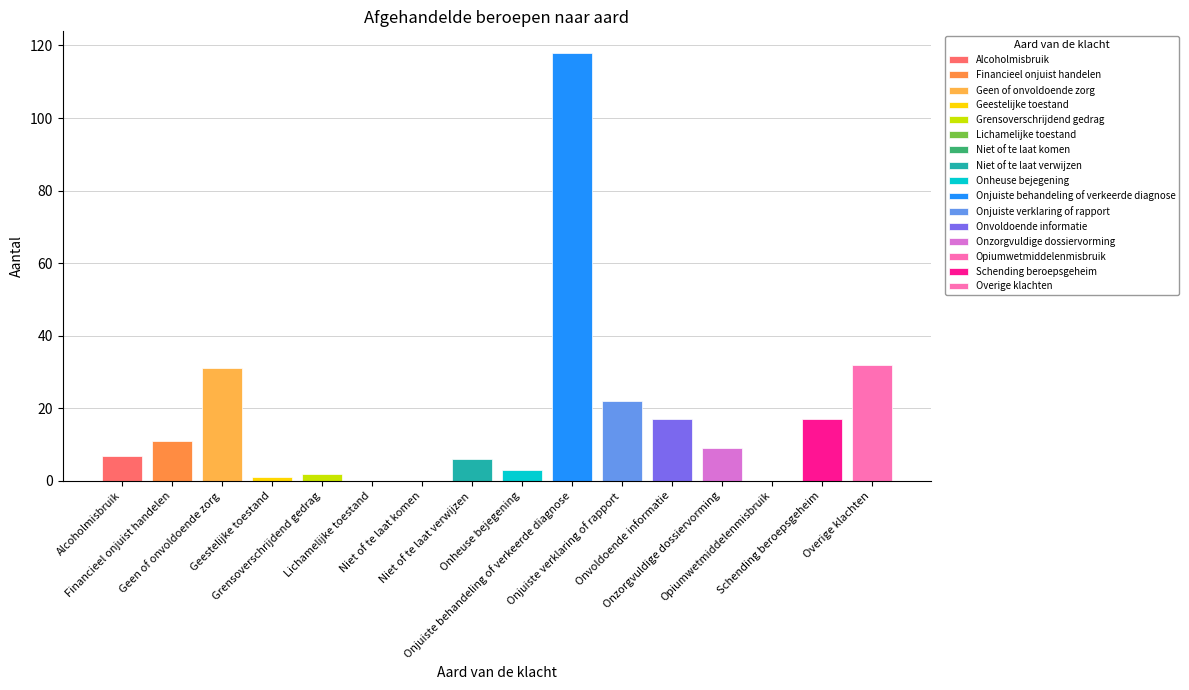

How many categories are shown in the chart?

16